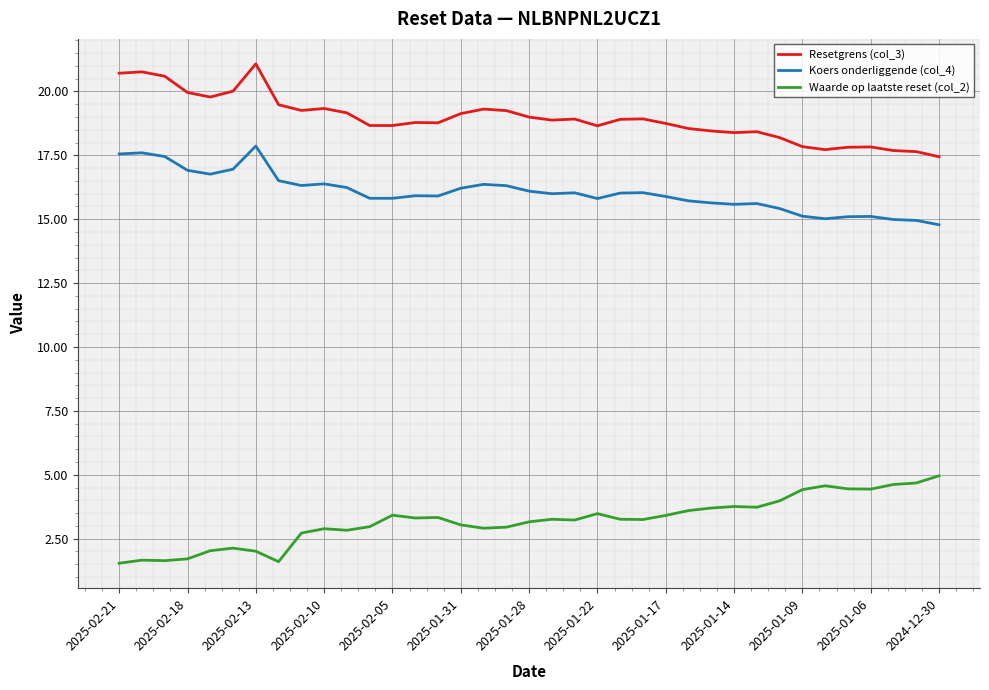

What is the average value of the Resetgrens (col_3) series?

18.9